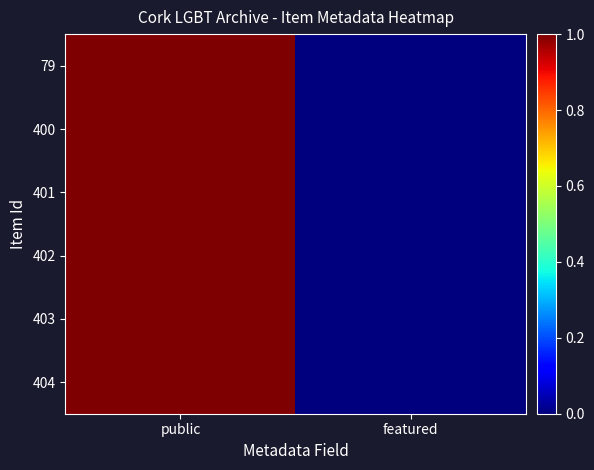

Which series changed the most between public and featured?

404